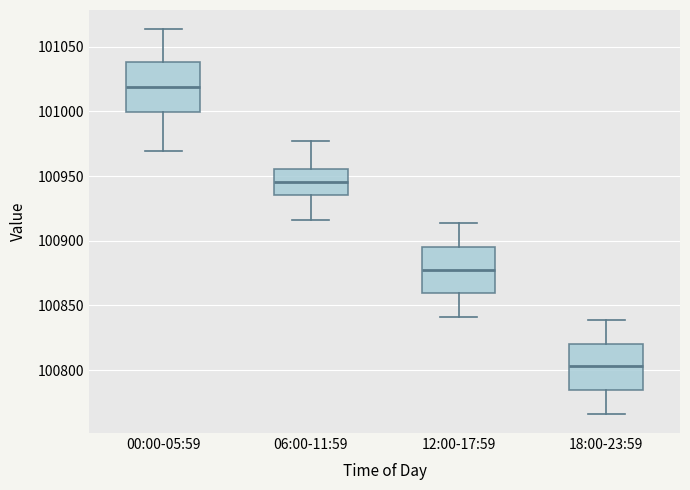

Which box's median line is the lowest?

18:00-23:59